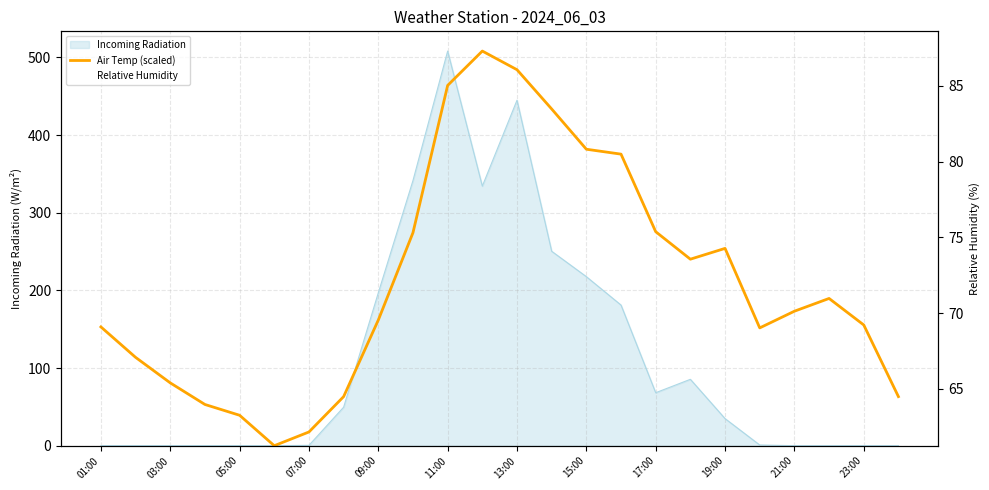

How many intersections are there between Air Temp (scaled) and Relative Humidity?

3